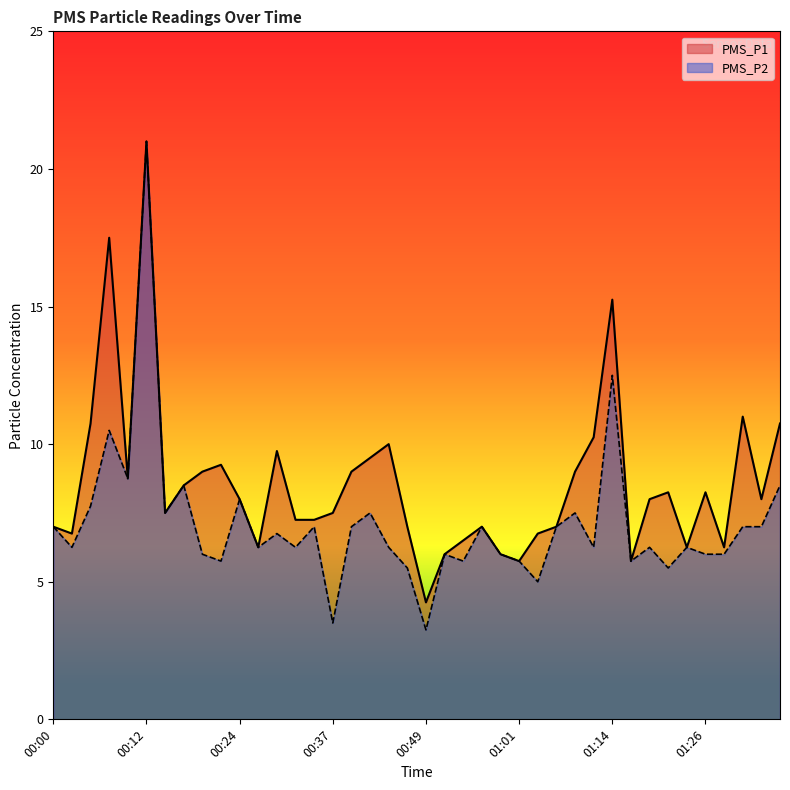

True or false: PMS_P1 has a value of 14.9 at 00:20.

False